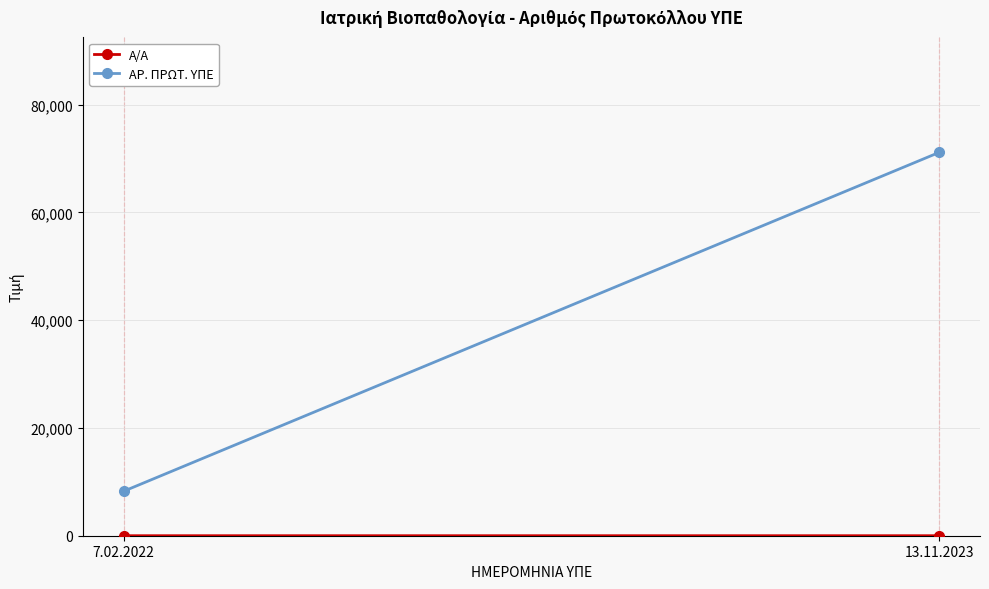

How many ΑΡ. ΠΡΩΤ. ΥΠΕ values are between 8258 and 71146?

2